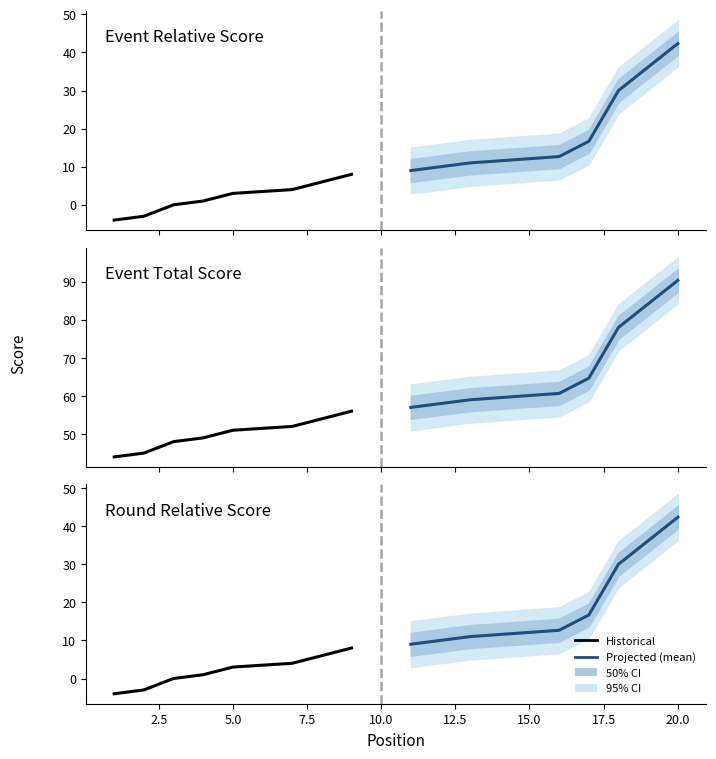

True or false: event_relative_score and round_relative_score cross at least once.

False